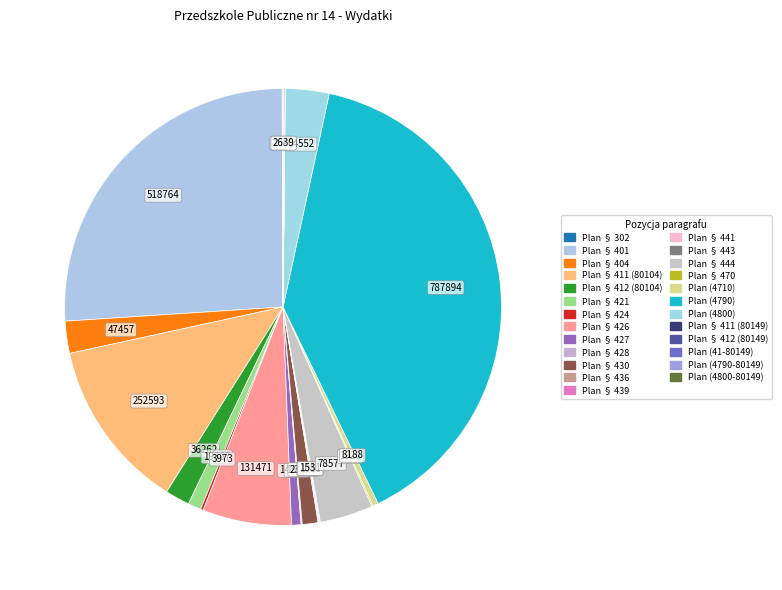

How many segments does this pie chart have?

25